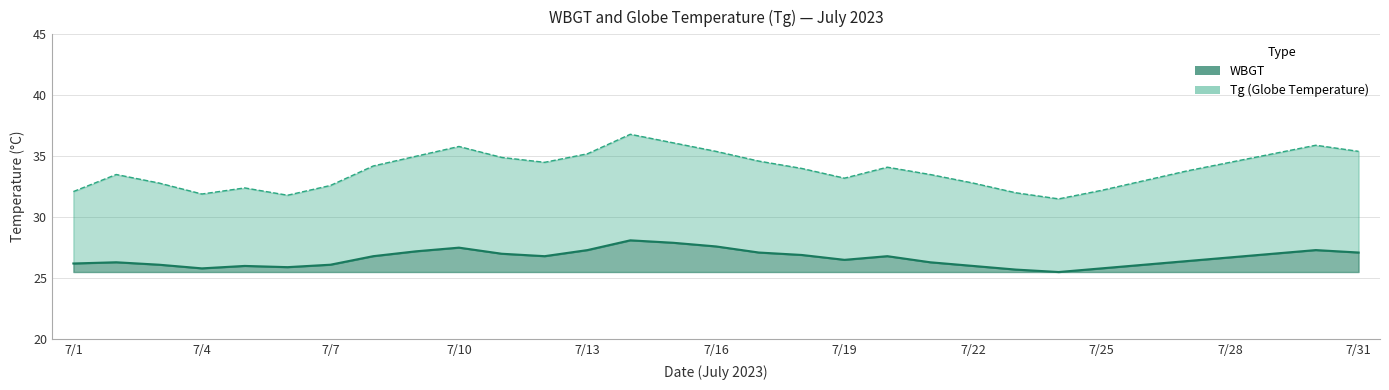

What is the difference between the WBGT values at 7/7 and 7/2?

0.2